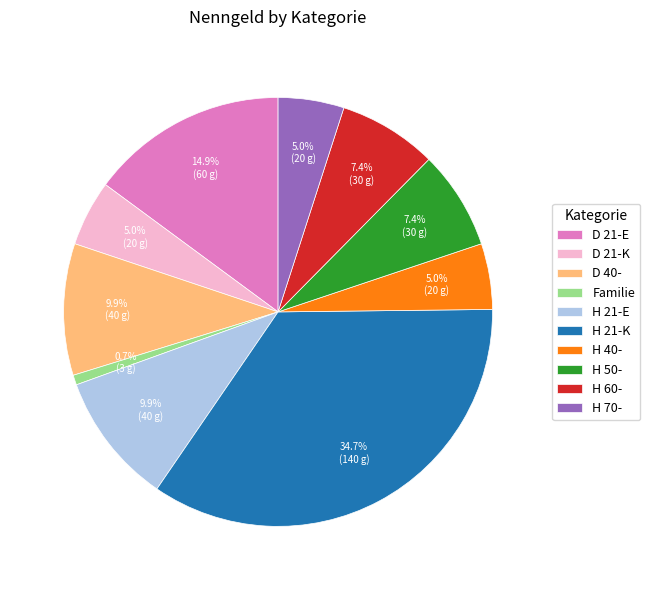

Is there any slice that represents more than half of the pie?

No